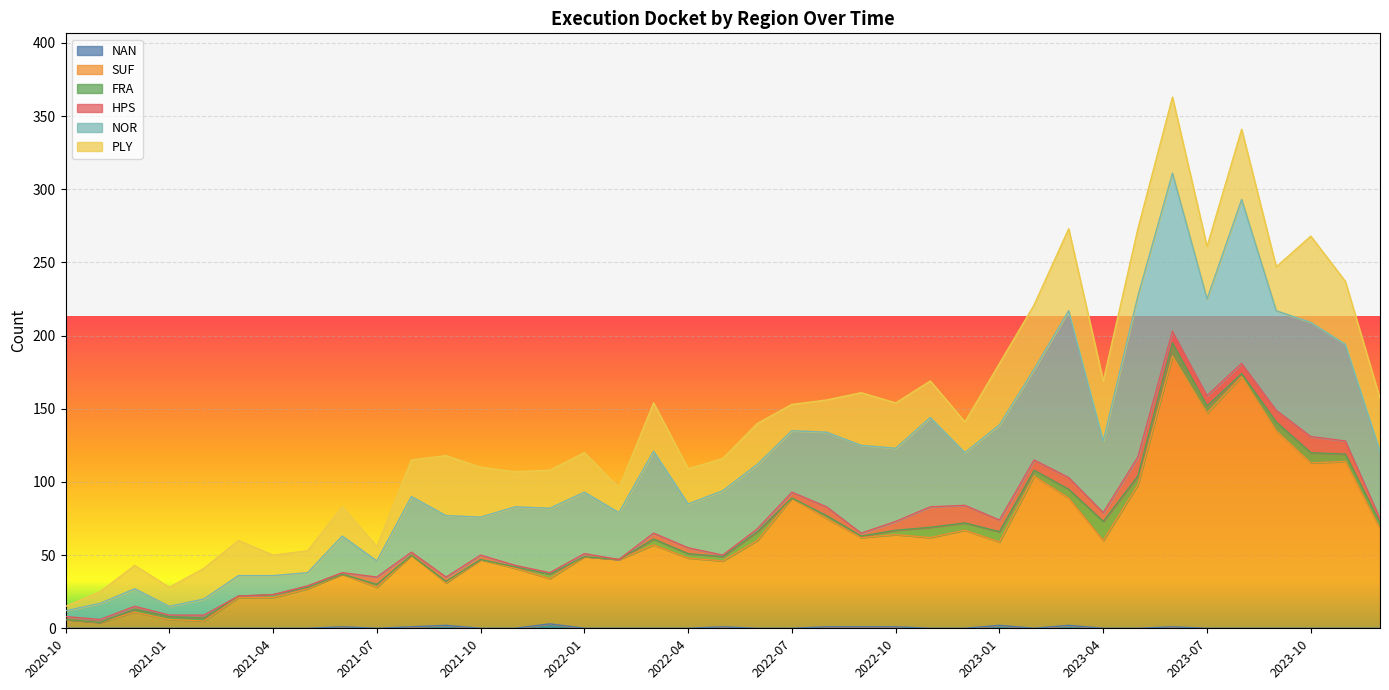

What is the label of the 12th point from the right?

2023-01